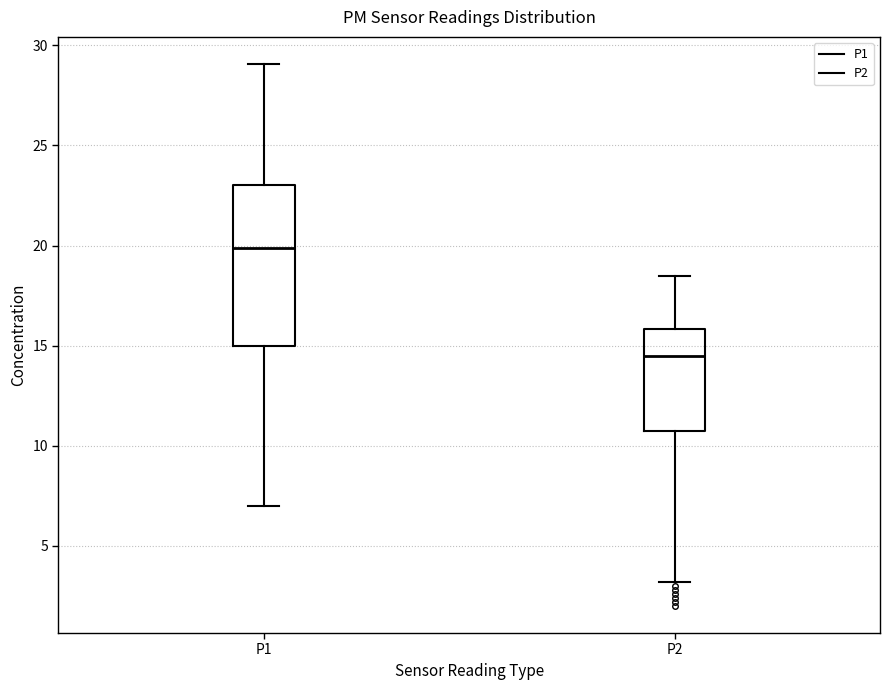

Which box has the lowest median line?

P2